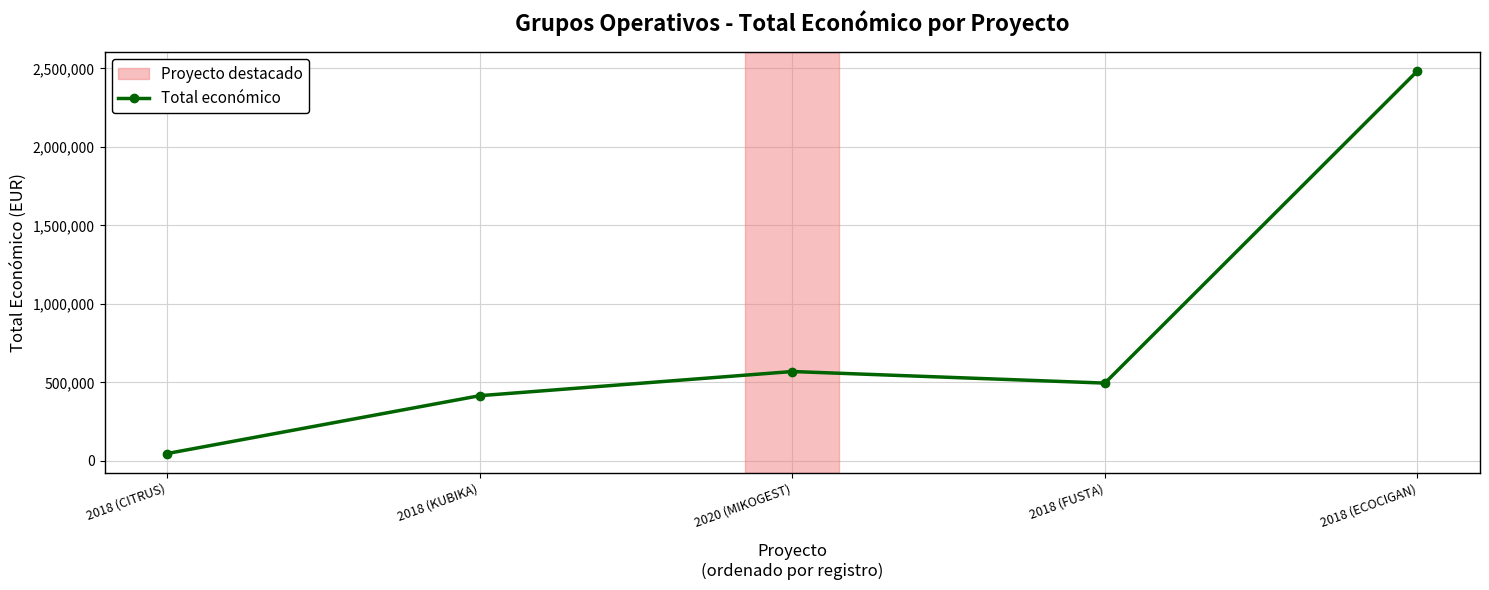

Reading left to right, extract all data points from this chart.

2018 (CITRUS)=46300	2018 (KUBIKA)=414788	2020 (MIKOGEST)=568809	2018 (FUSTA)=495066	2018 (ECOCIGAN)=2483714